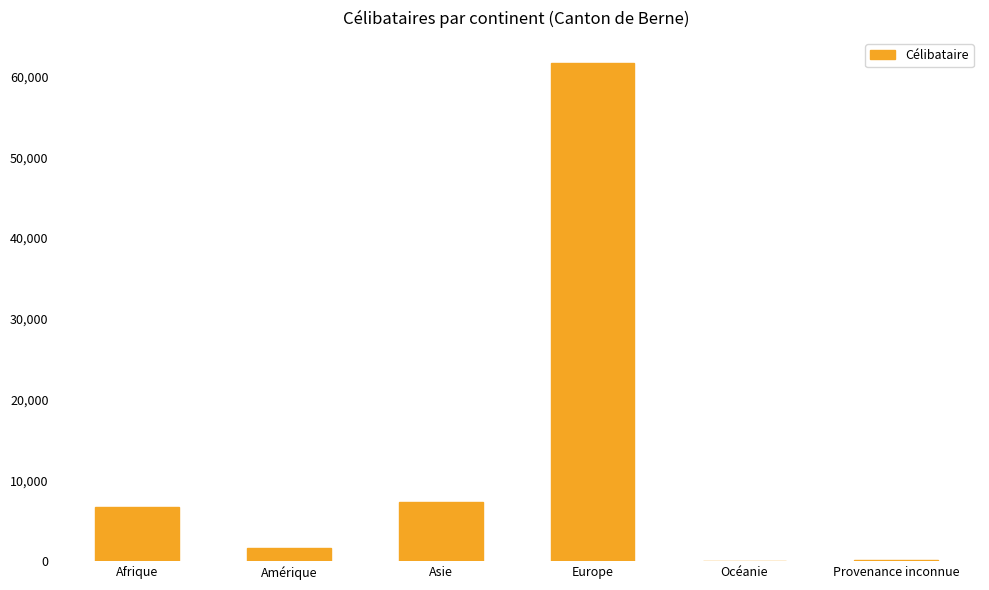

Is it true that the value at Europe is 91319?

False